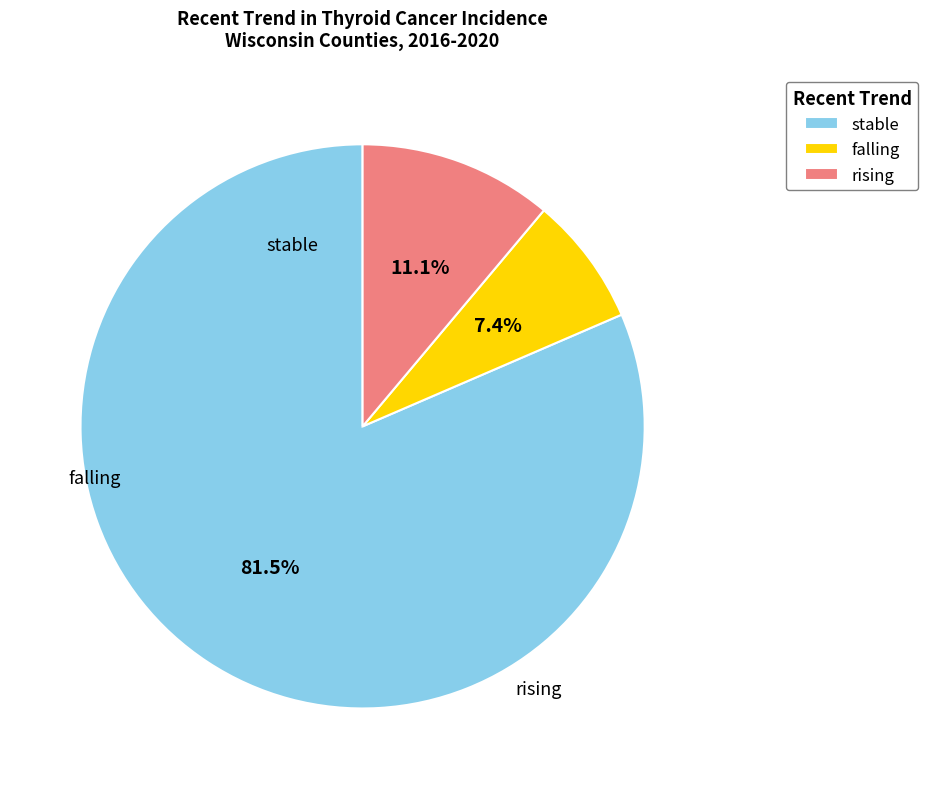

True or false: rising accounts for 1% of the total.

False